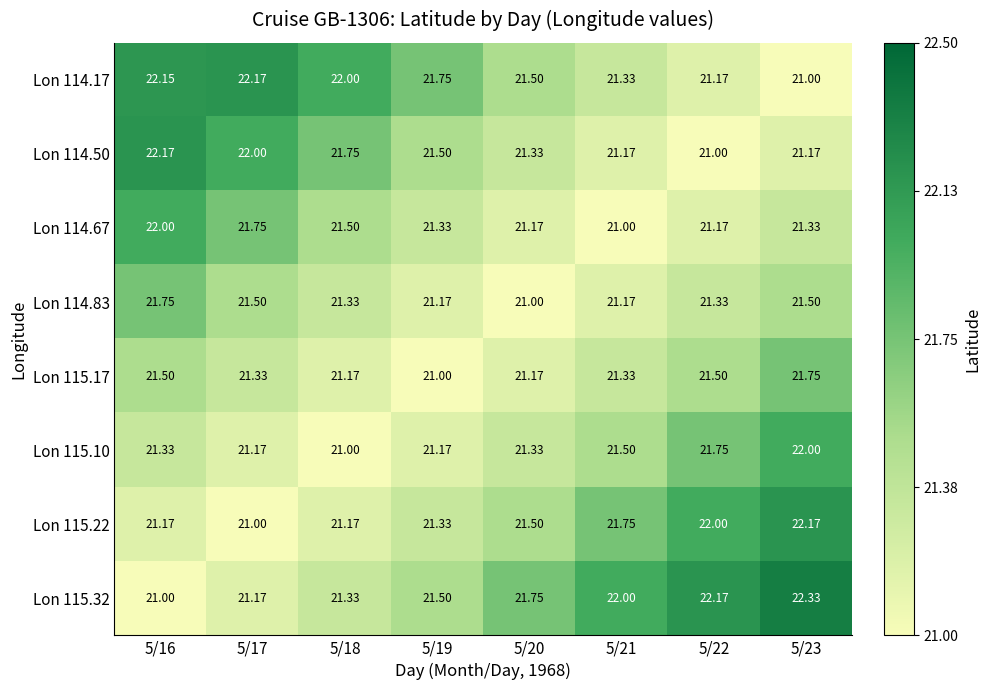

Which label corresponds to the largest value in the chart?

5/23